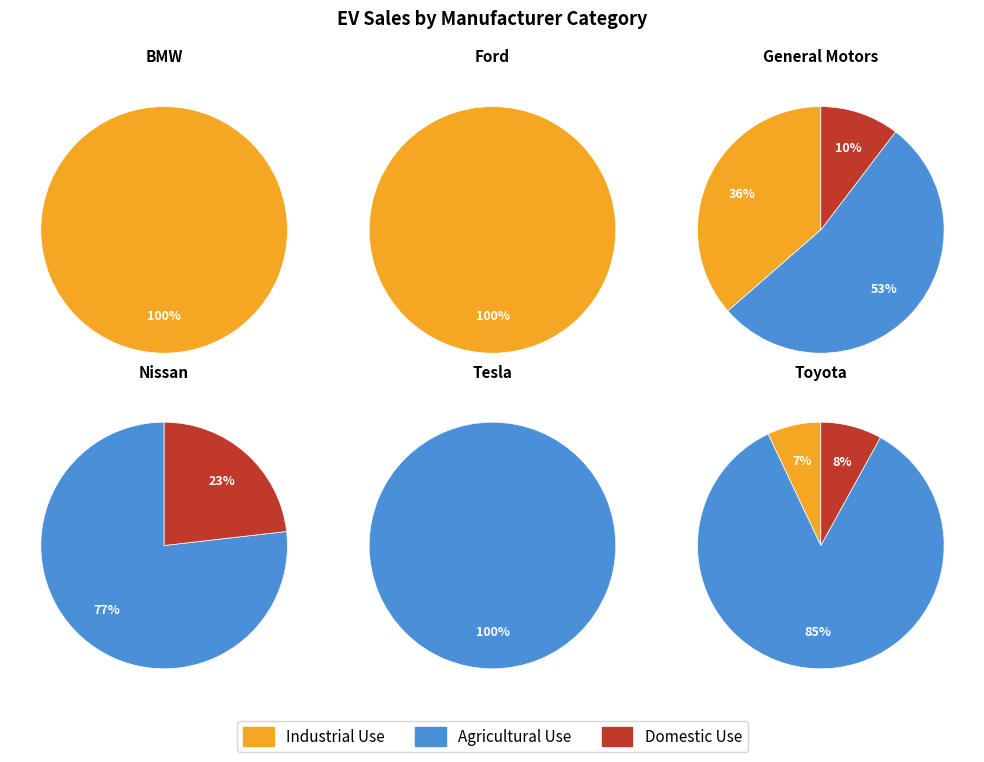

True or false: Ford accounts for 6% of the total.

False